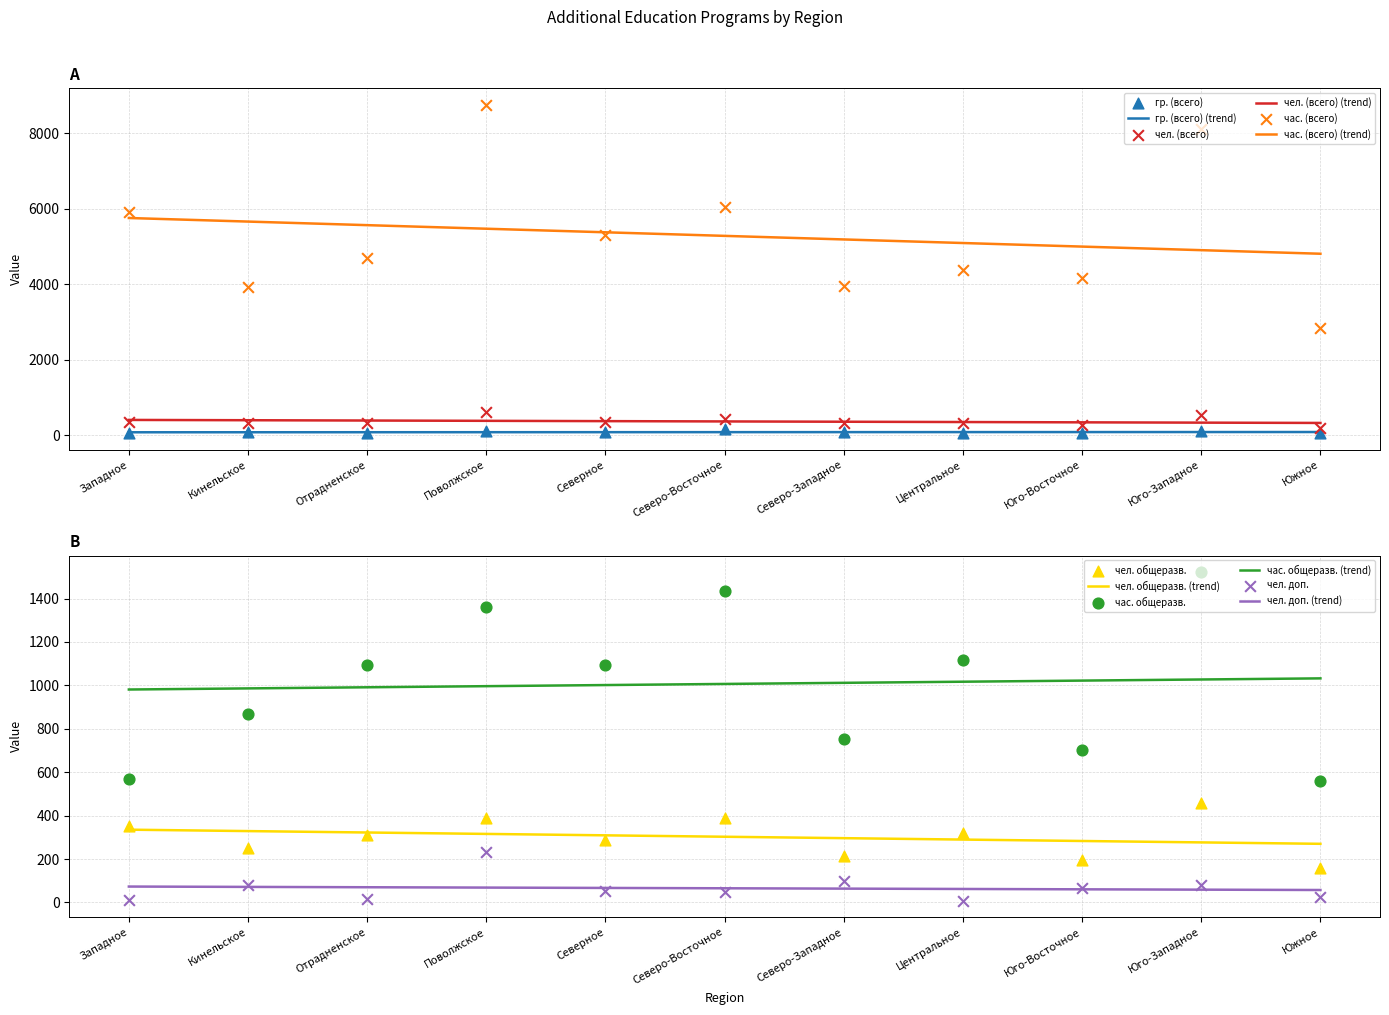

True or false: чел. (всего) (trend) and час. (всего) (trend) intersect in this chart.

False